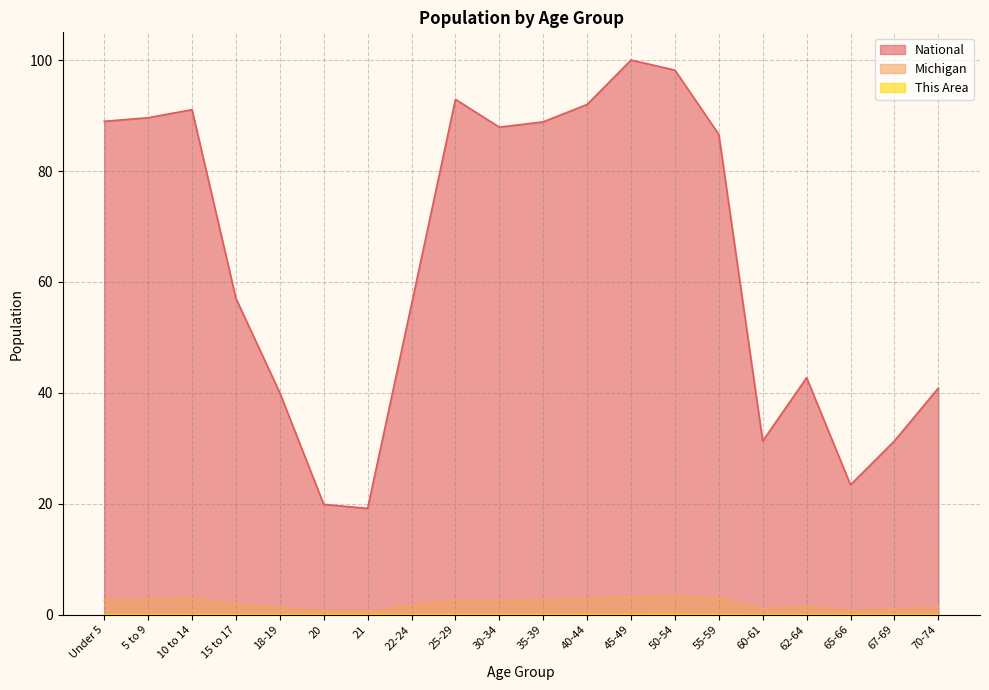

Where is the first local maximum for This Area?

10 to 14